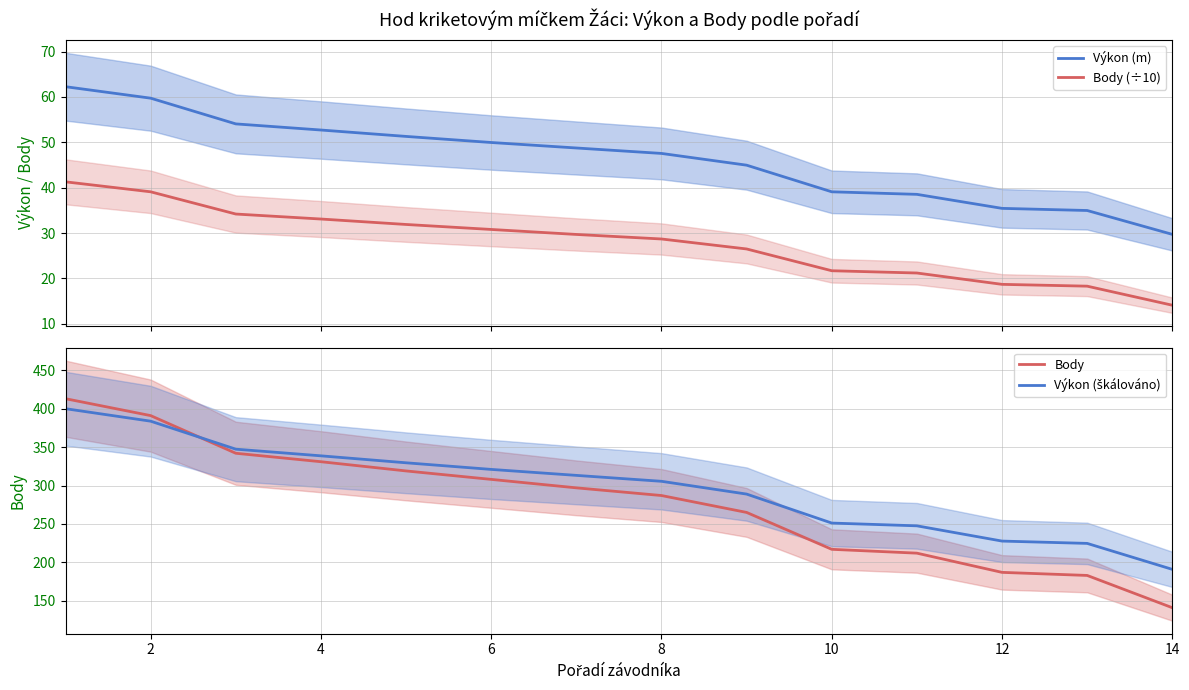

Reading right to left, transcribe all the data shown in this chart.

Výkon (m): 29.7	35.0	35.5	38.5	39.1	45.0	47.6	48.8	50.0	51.3	52.7	54.1	59.7	62.3
Body (÷10): 14.1	18.3	18.7	21.2	21.7	26.5	28.7	29.7	30.8	31.9	33.1	34.2	39.1	41.3
Body: 141.0	183.0	187.0	212.0	217.0	265.0	287.0	297.0	308.0	319.0	331.0	342.0	391.0	413.0
Výkon (škálováno): 190.9	224.7	227.7	247.6	251.2	288.9	305.5	313.2	321.0	329.6	338.7	347.3	383.7	400.0